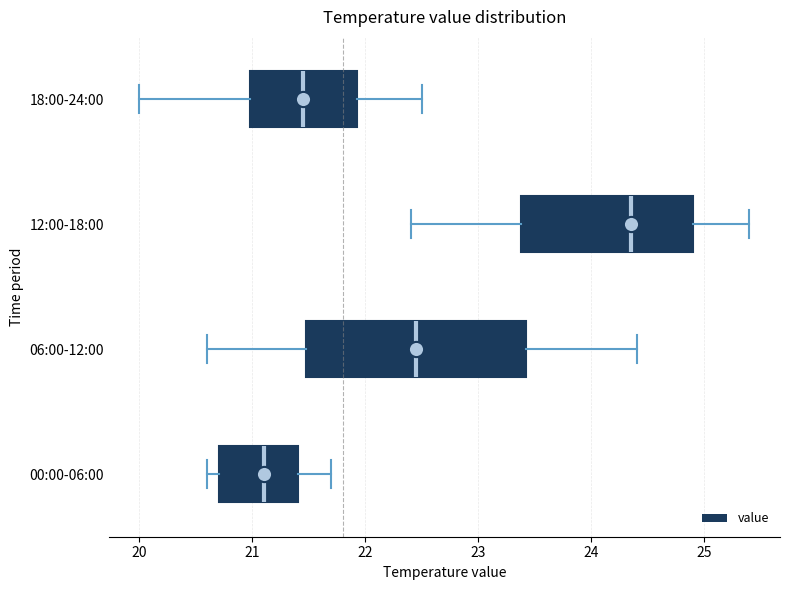

Reading bottom to top, transcribe this box plot: for each box, give where its median line is, the range the box spans, and where its two whiskers end, as read against the x-axis. The values are not printed on the chart, so give them approximately, as read against the axis.

00:00-06:00: median 21.1, box 20.7 to 21.4, whiskers 20.6 to 21.7
06:00-12:00: median 22.5, box 21.5 to 23.4, whiskers 20.6 to 24.4
12:00-18:00: median 24.4, box 23.4 to 24.9, whiskers 22.4 to 25.4
18:00-24:00: median 21.5, box 21.0 to 21.9, whiskers 20.0 to 22.5